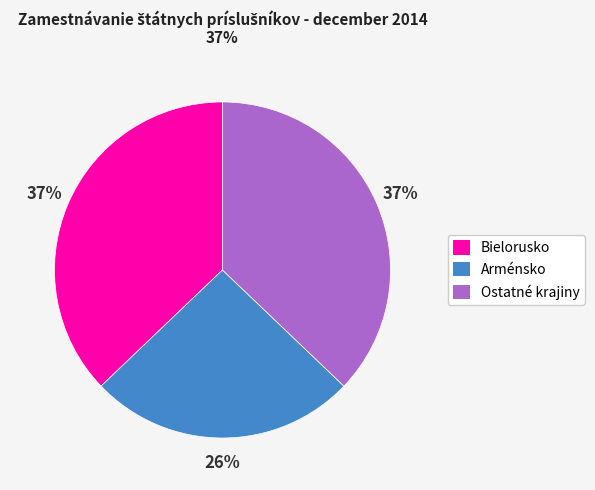

Does any single category account for the majority?

No